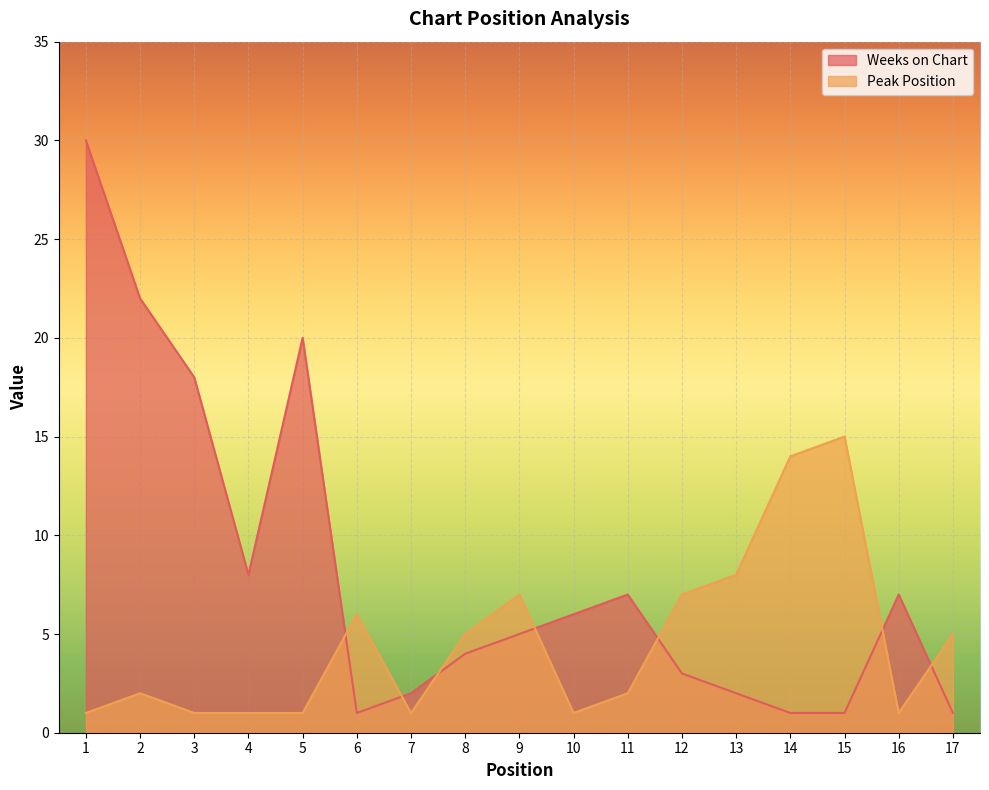

At which label does Weeks on Chart first exceed 5?

1